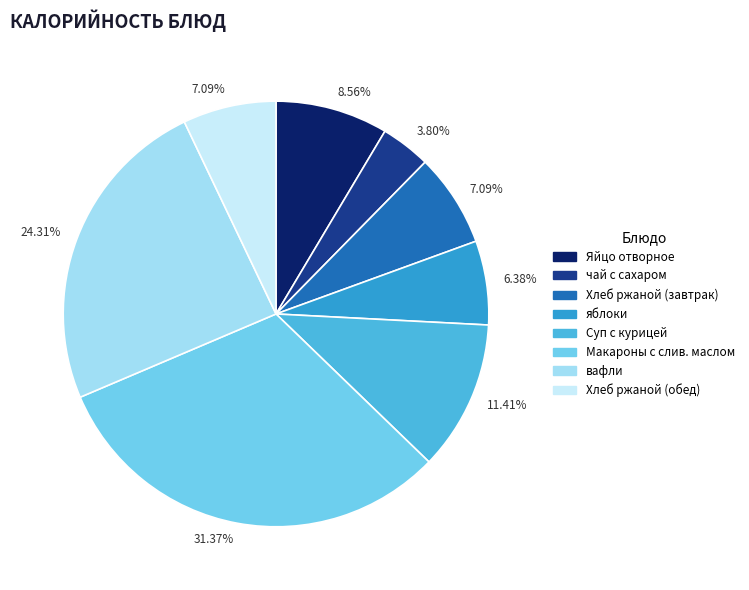

How many slices are in this pie chart?

8